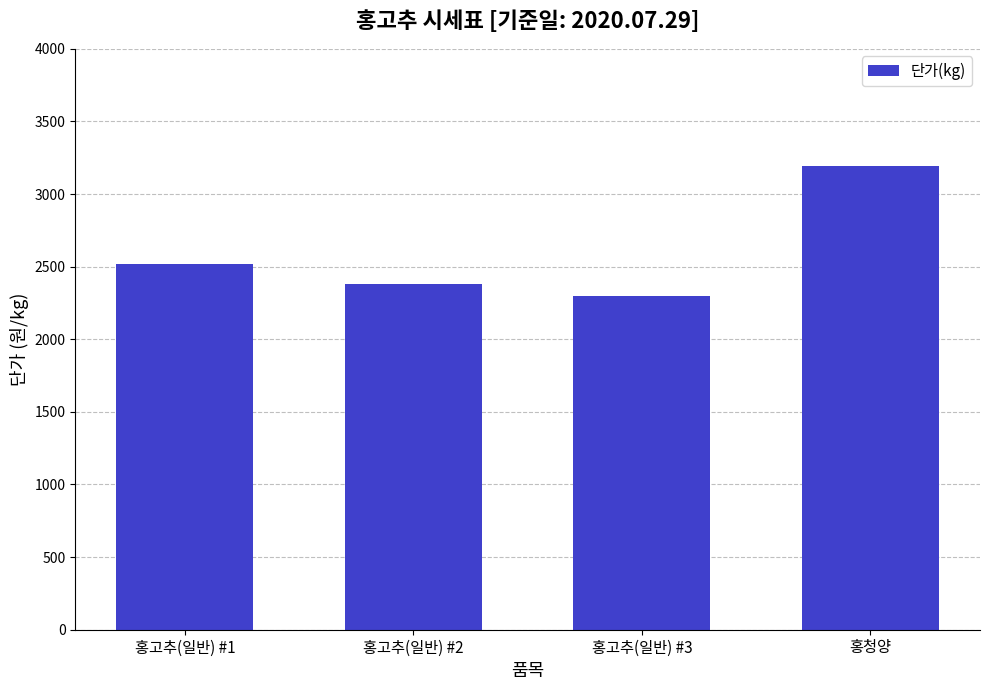

How many values are below 2520?

2